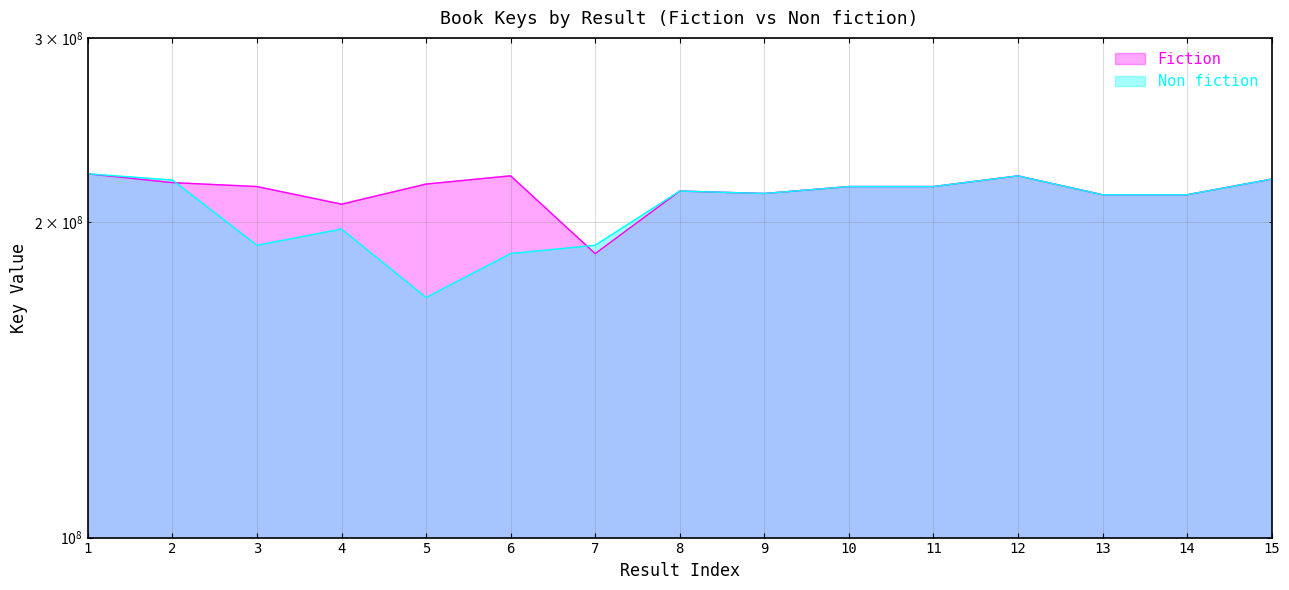

List the labels in order of value, largest first.

1, 6, 12, 15, 2, 5, 3, 10, 11, 8, 9, 14, 13, 4, 7